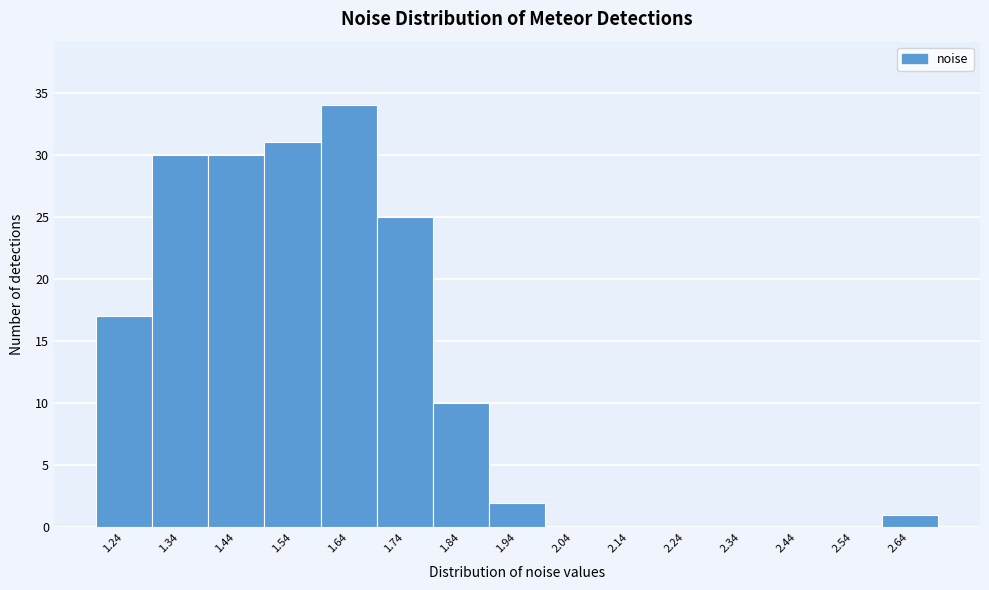

Reading left to right, list every bar in this chart as the range it spans on the x-axis followed by its height. Neither the bar edges nor the heights are printed on the chart, so give them approximately, as read against the axes.

1.18 to 1.28: 17
1.28 to 1.38: 30
1.38 to 1.48: 30
1.48 to 1.58: 31
1.58 to 1.68: 34
1.68 to 1.80: 25
1.80 to 1.90: 10
1.90 to 2.00: 2
2.00 to 2.10: 0
2.10 to 2.20: 0
2.20 to 2.30: 0
2.30 to 2.40: 0
2.40 to 2.50: 0
2.50 to 2.60: 0
2.60 to 2.70: 1